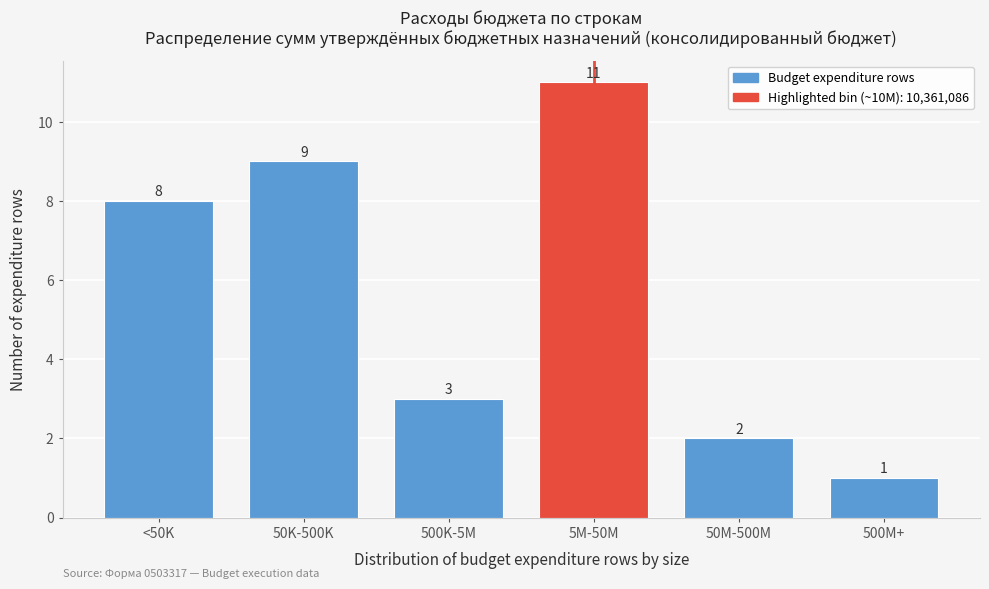

Reading left to right, transcribe all the data shown in this chart.

8	9	3	11	2	1